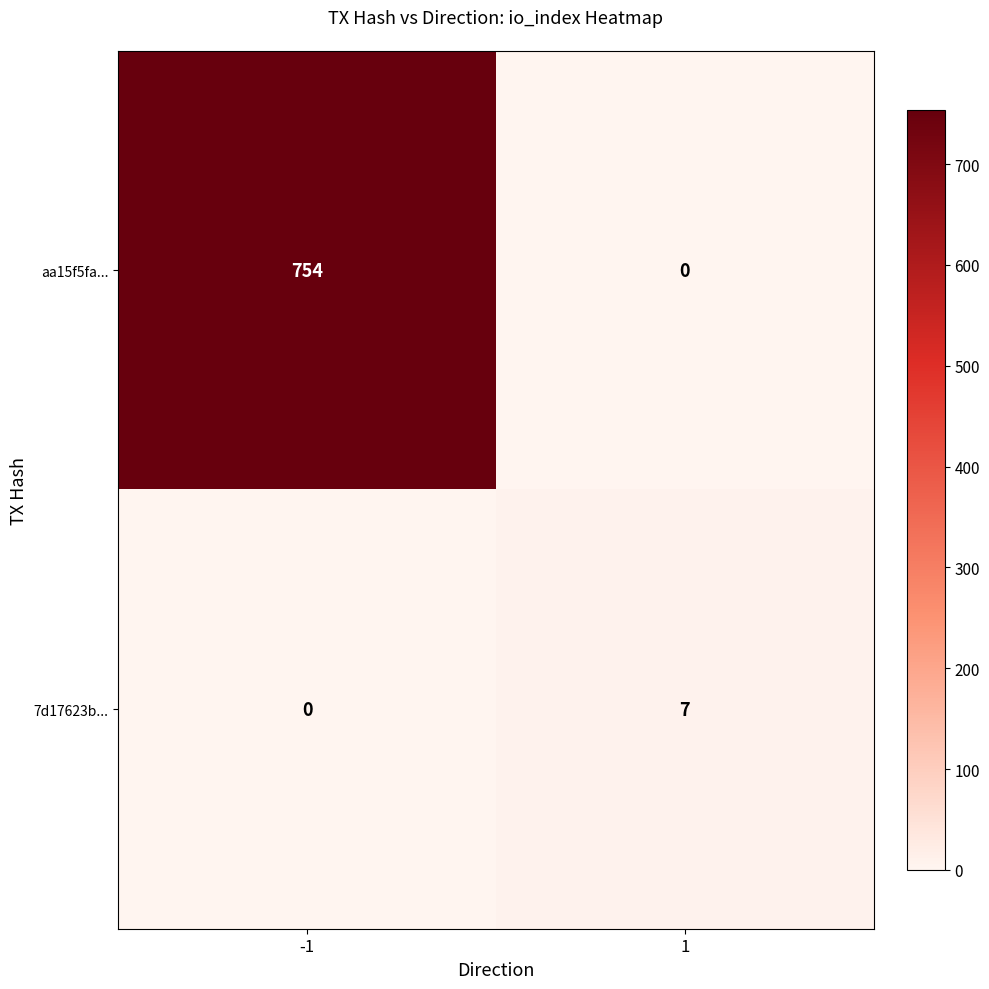

What is the highest value of the aa15f5fa... series?

754